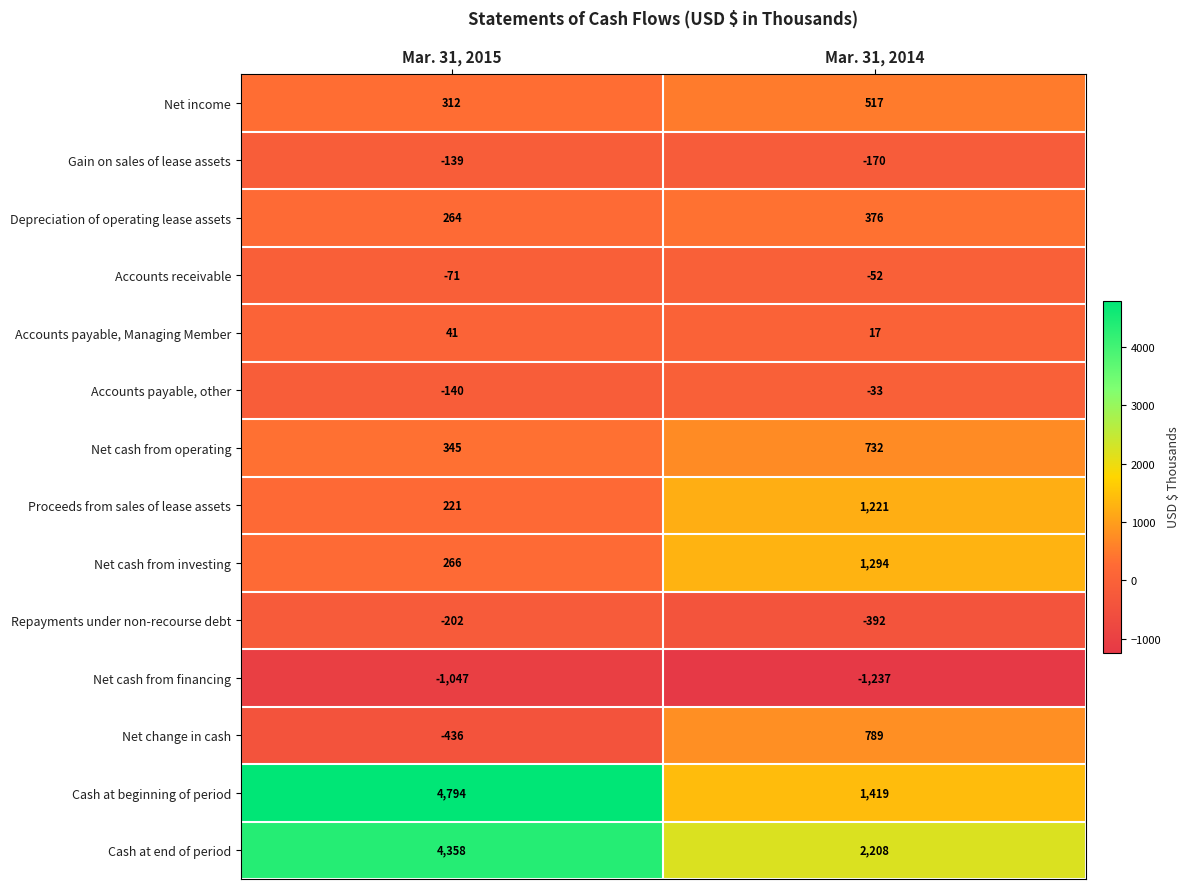

Is it true that Cash at end of period equals 4358 at Mar. 31, 2015?

True